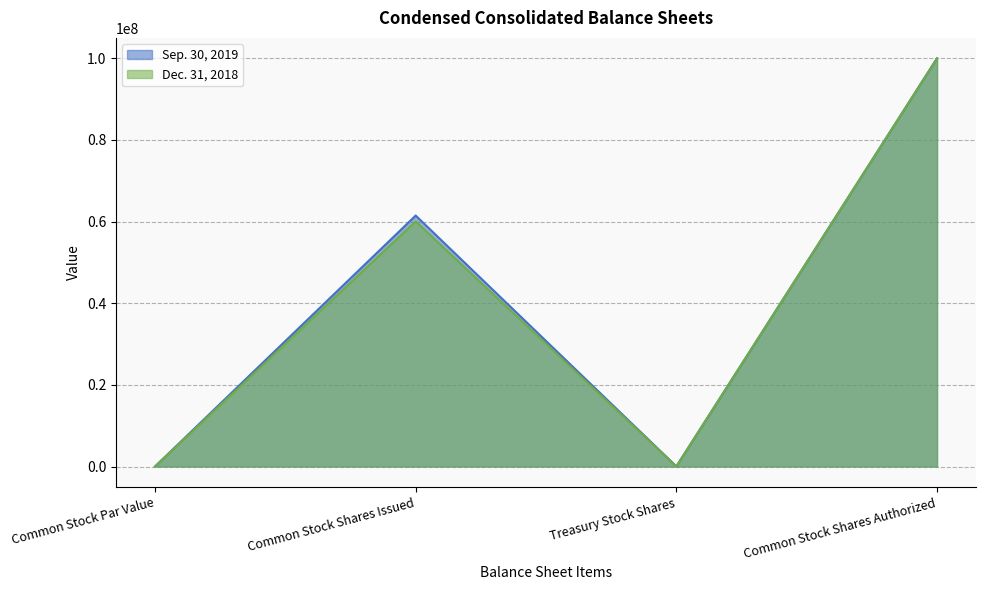

At which label does Sep. 30, 2019 first exceed 61480640?

Common Stock Shares Authorized